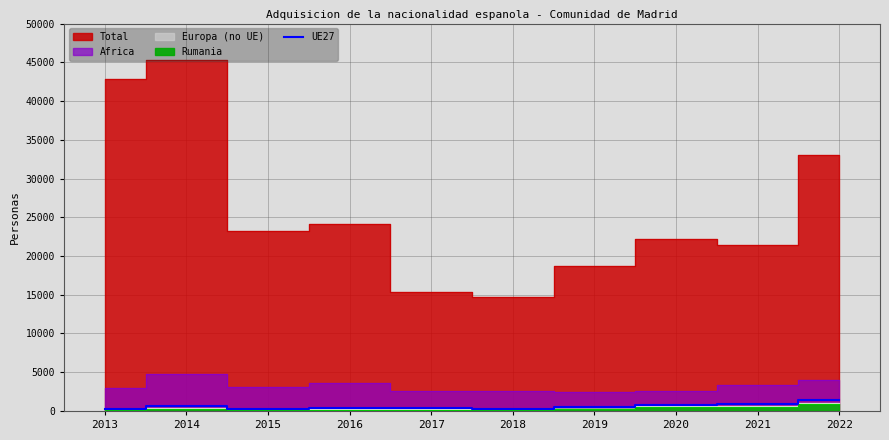

What is the smallest value displayed?

241